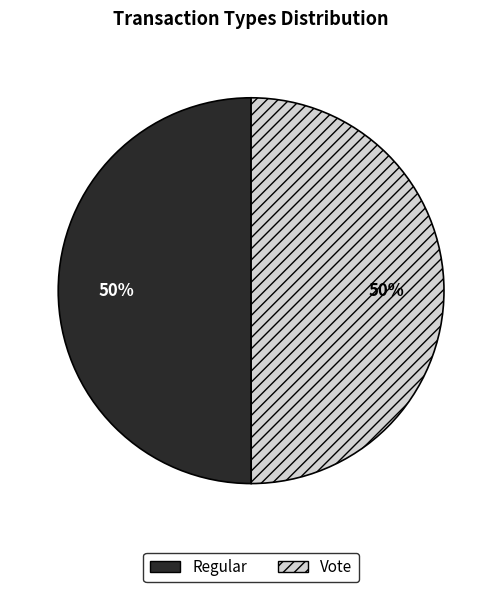

To the nearest percent, what is the combined percentage of Regular and Vote?

100%